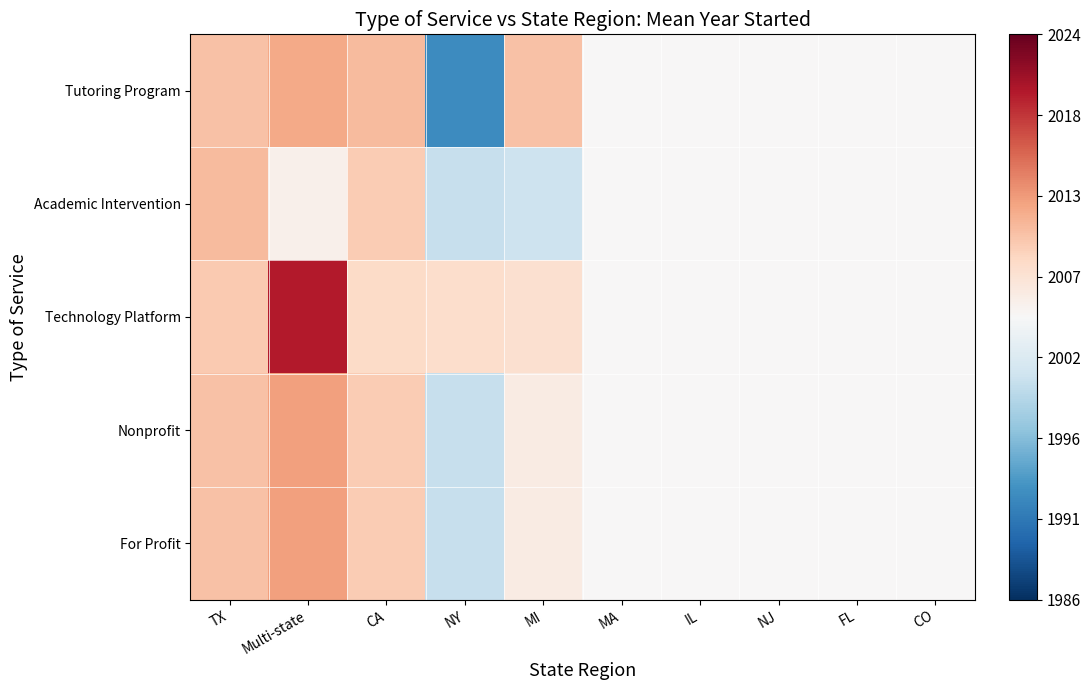

Which series changed the most between Multi-state and CO?

Technology Platform